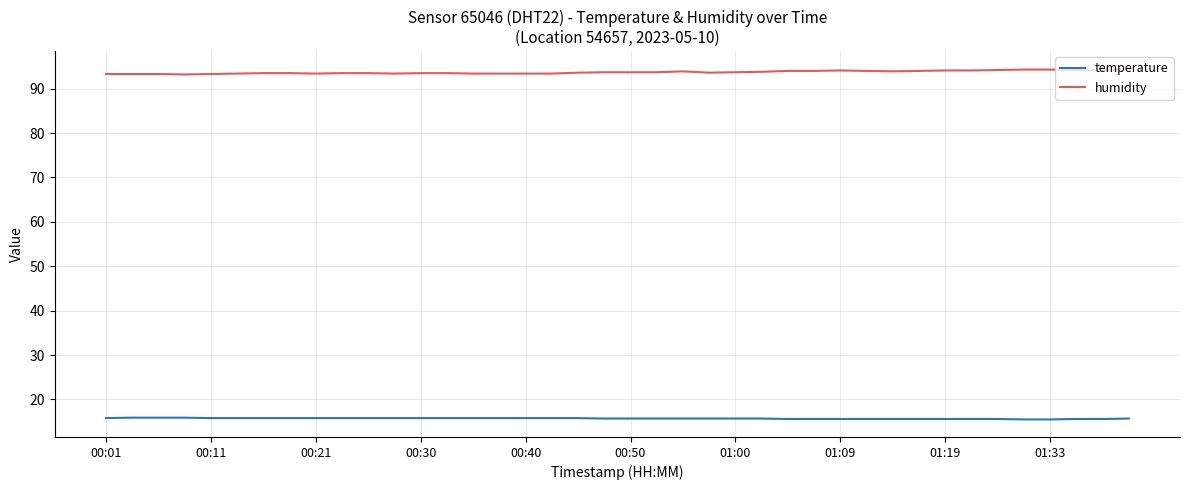

List the series in order of their peak value, highest first.

humidity, temperature